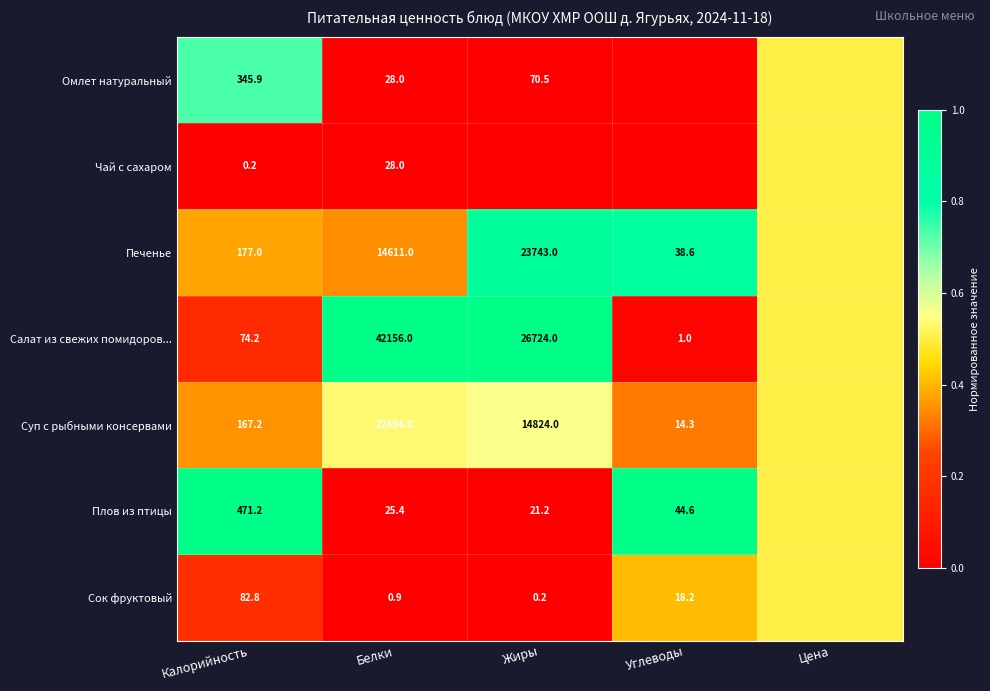

The Плов из птицы series shows 7.1 at Жиры. True or false?

False